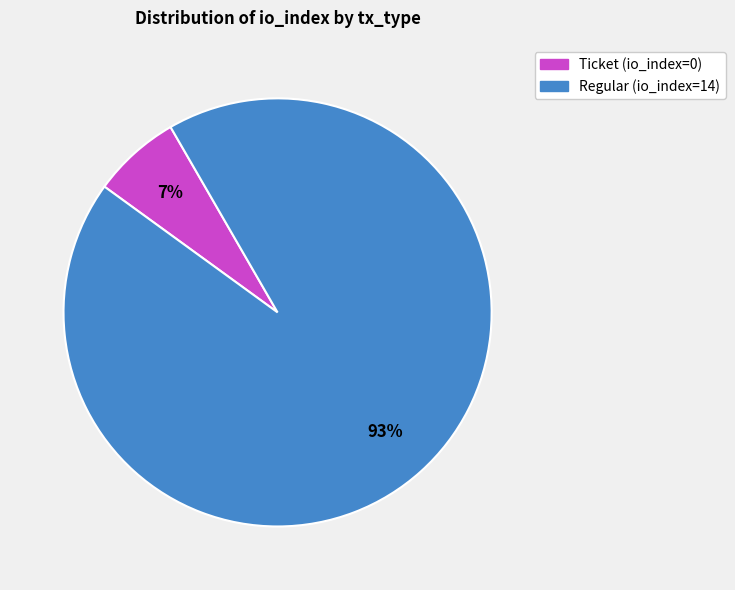

Is there any slice that represents more than half of the pie?

Yes